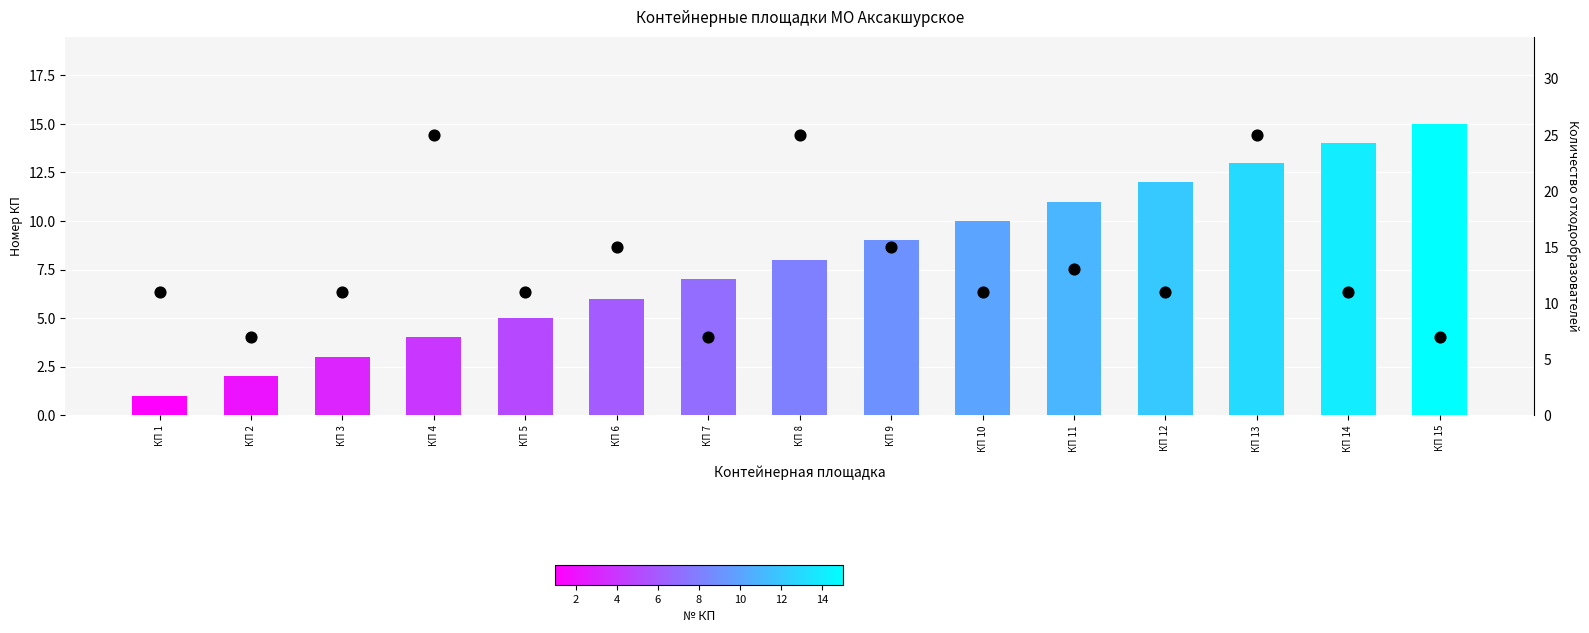

At which category is the sum across all series the highest?

КП 13